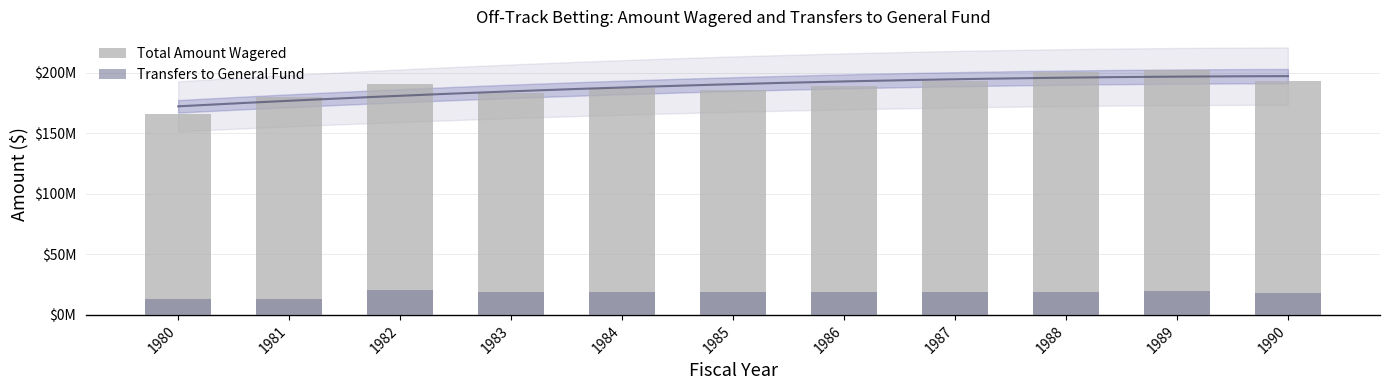

Rank the series by their average value, from highest to lowest.

Total Amount Wagered, Transfers to General Fund